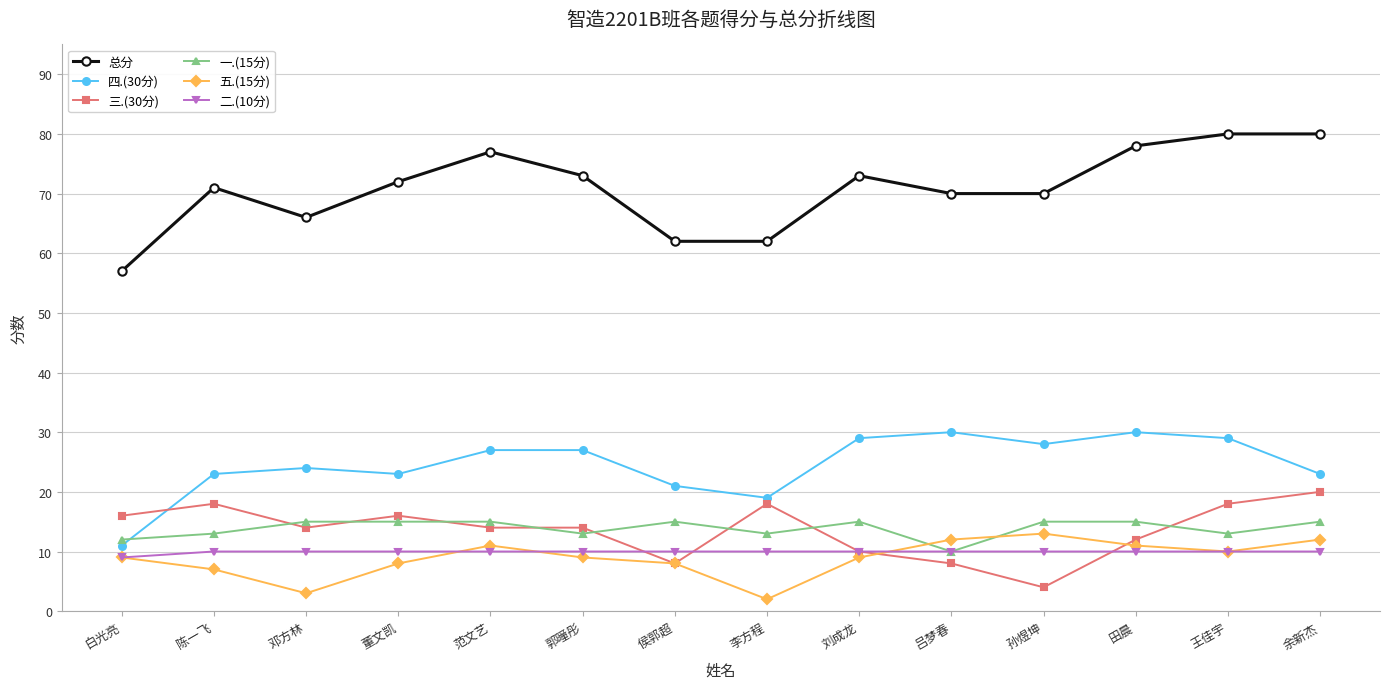

What is the spread (max minus min) of values at 田晨?

68